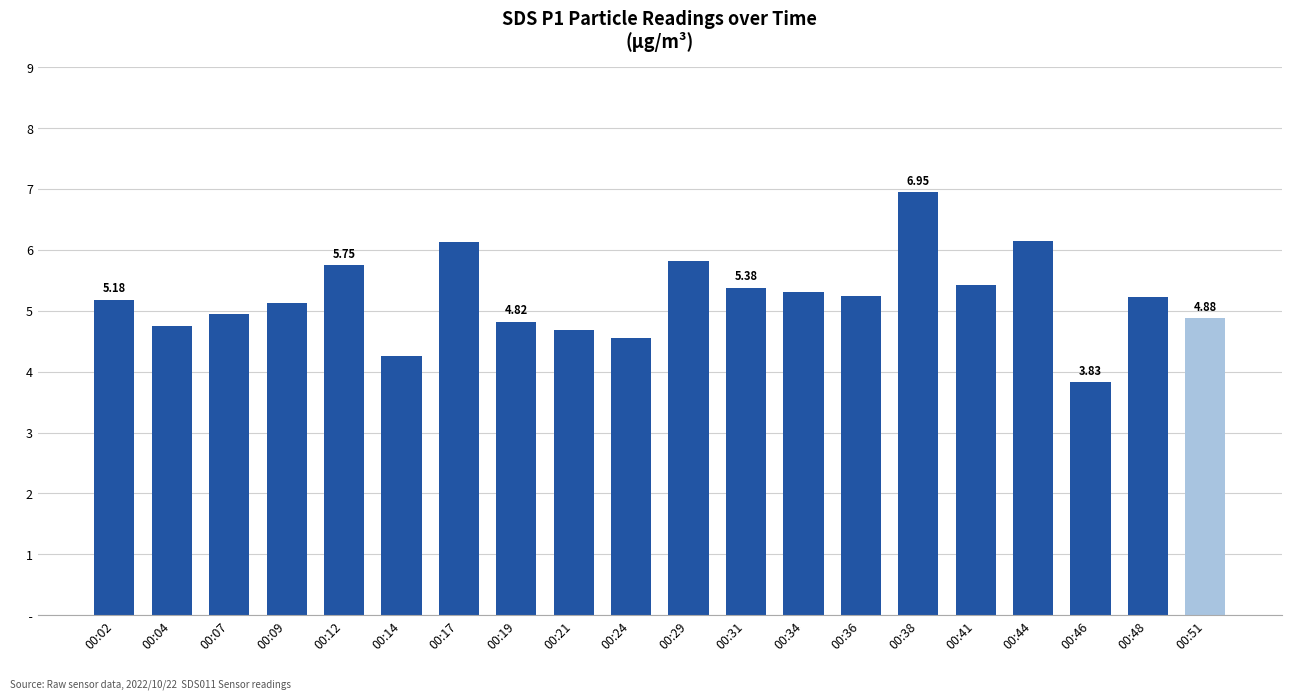

Are the bars horizontal?

No